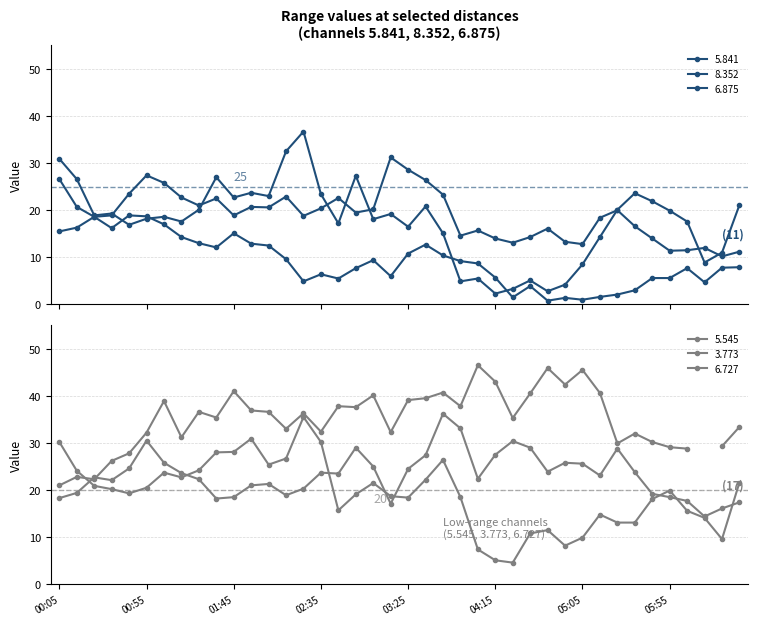

Is the value of 5.841 at 2005/10/19 03:15 greater than the value of 6.875 at 2005/10/19 05:55?

Yes